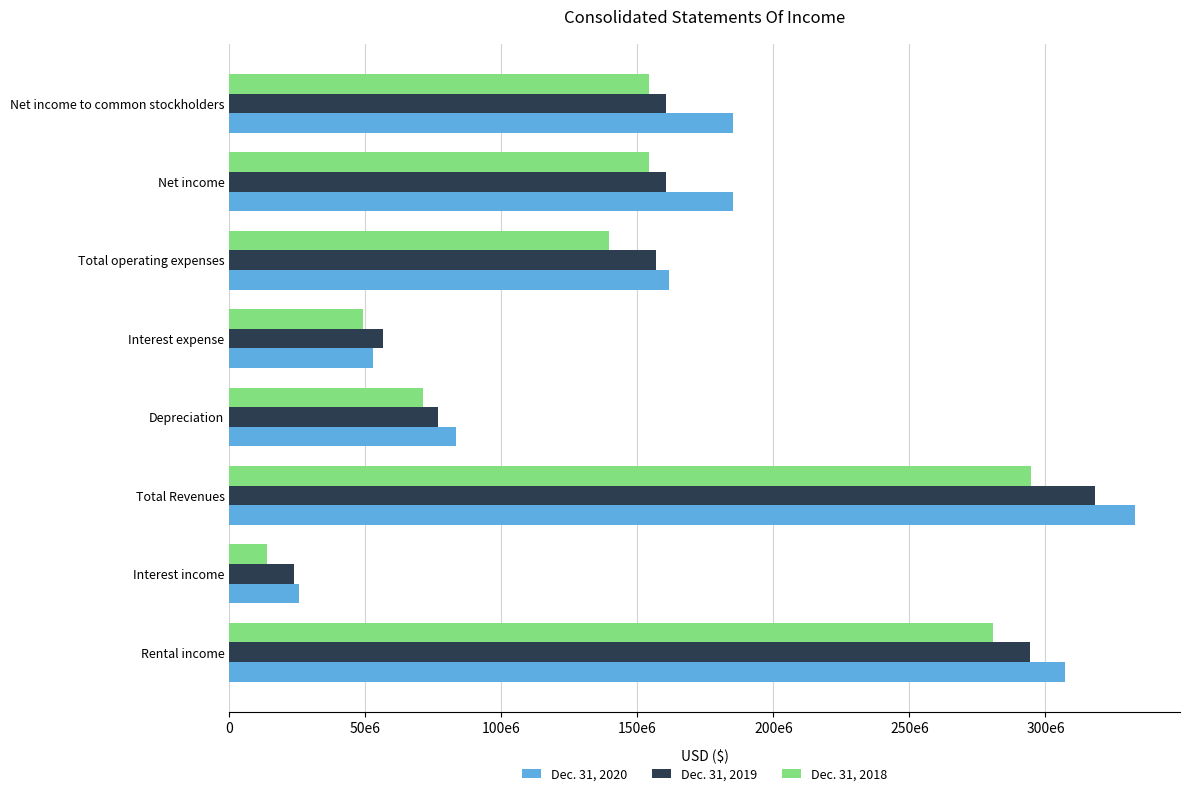

What are all the series names shown in the legend?

Dec. 31, 2020, Dec. 31, 2019, Dec. 31, 2018